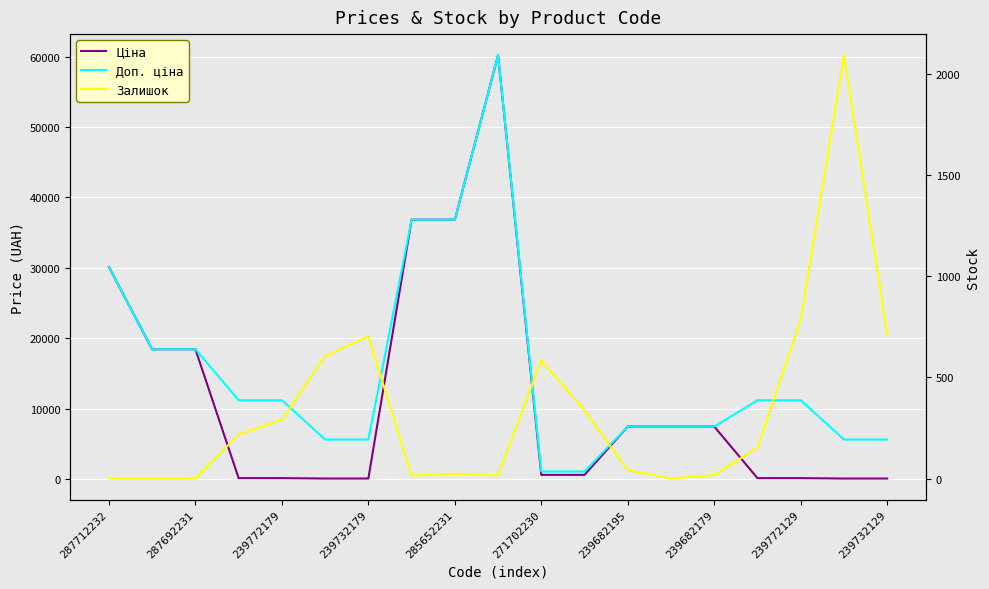

True or false: Ціна and Доп. ціна cross at least once.

False